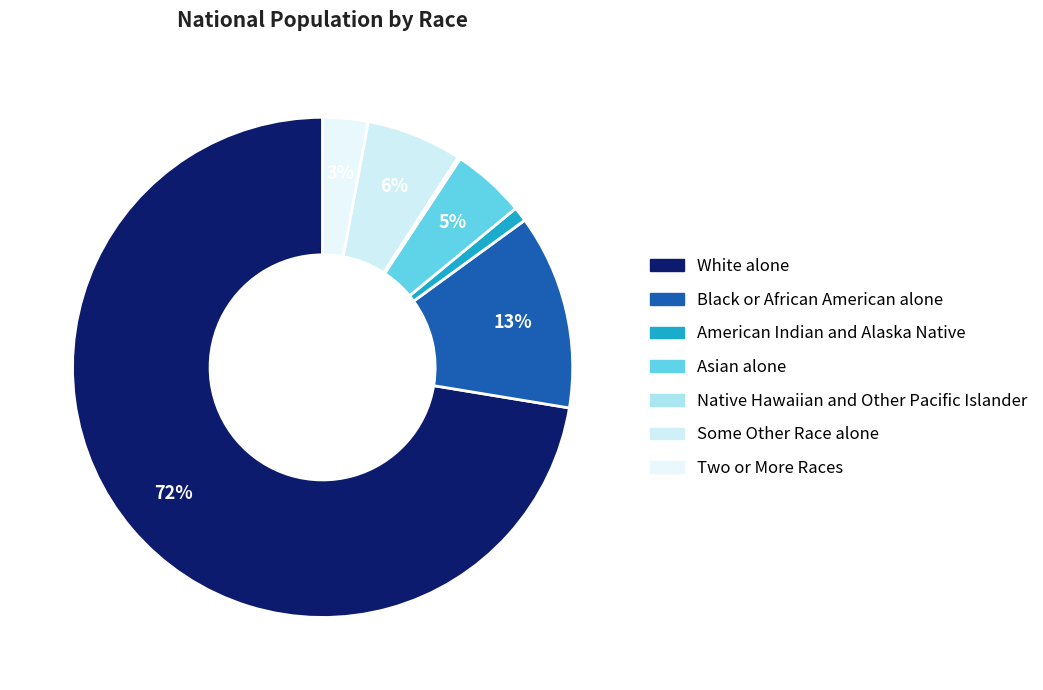

How much of the chart is everything except Black or African American alone?

87.4%